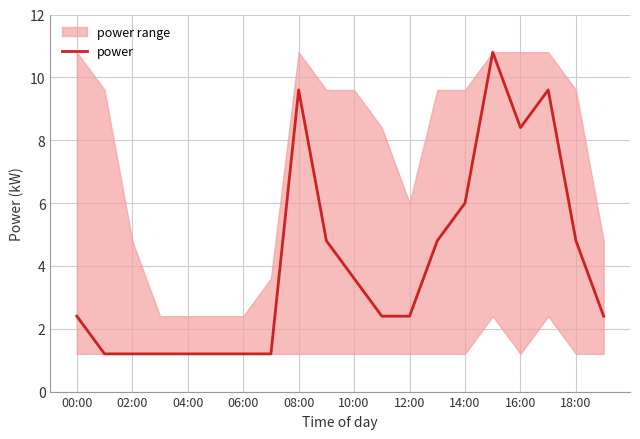

Where does the power series first go above 2?

00:00